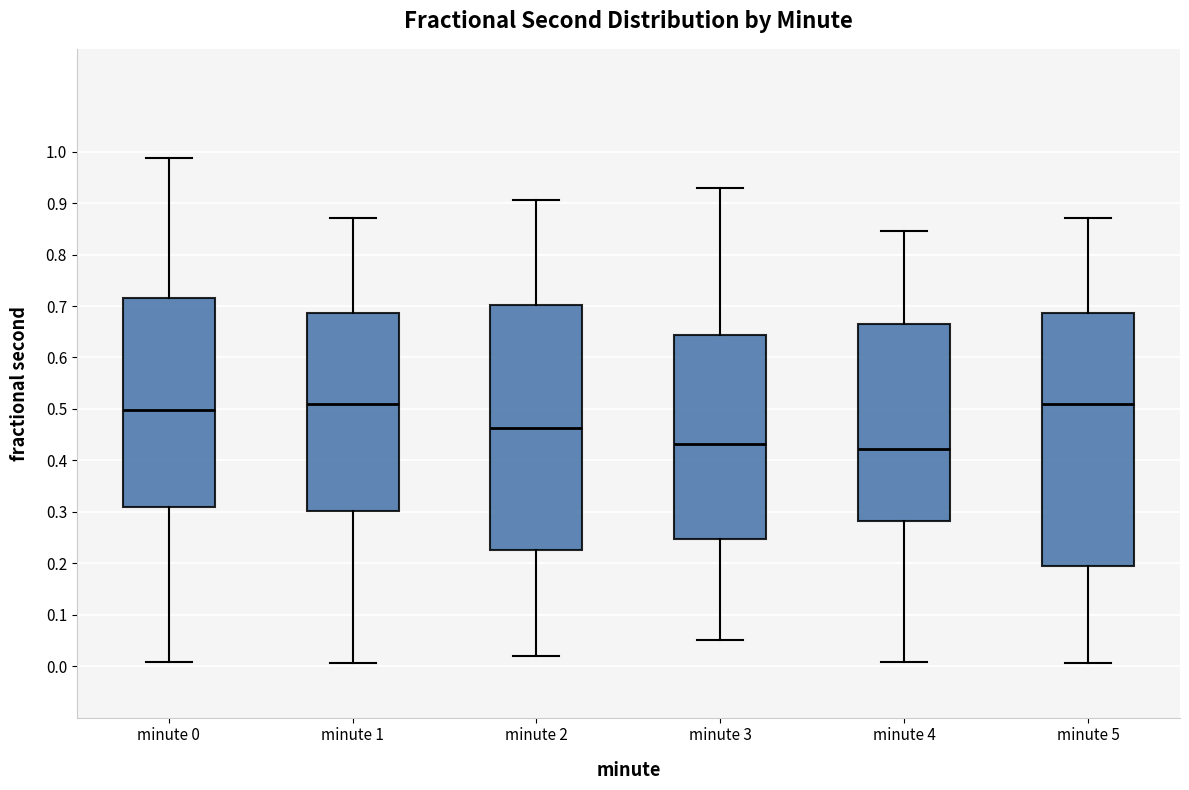

Which box is the tallest, from its lower edge to its upper edge?

minute 5